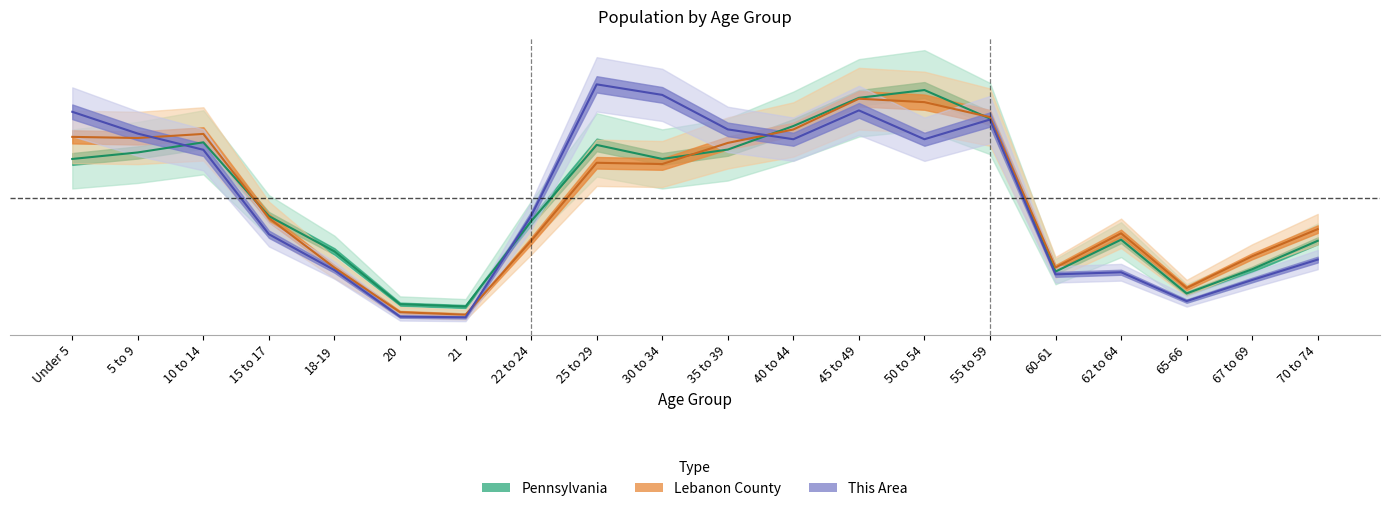

Is this an area chart (filled region under the line)?

No